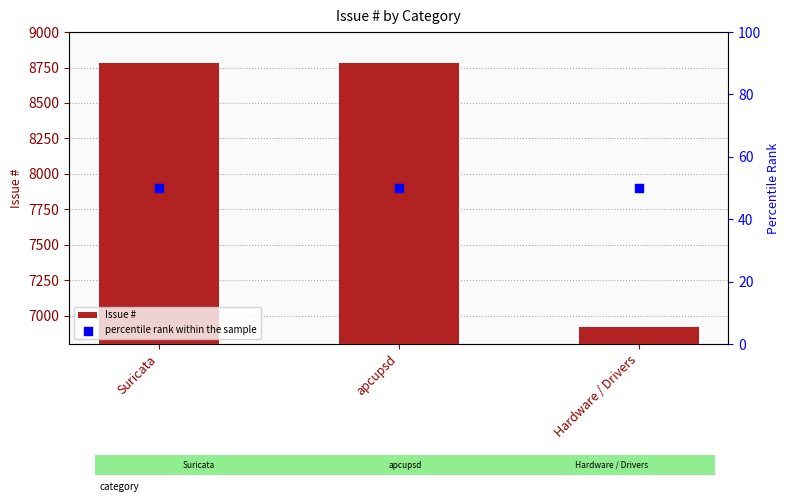

At how many categories does at least one series exceed 2998?

3